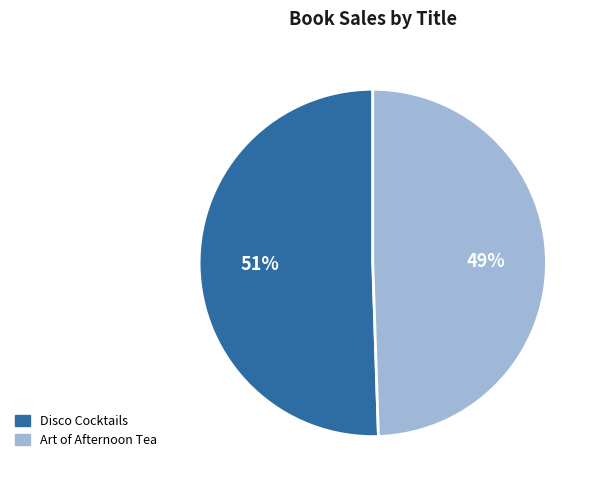

Count the number of slices in the pie.

2